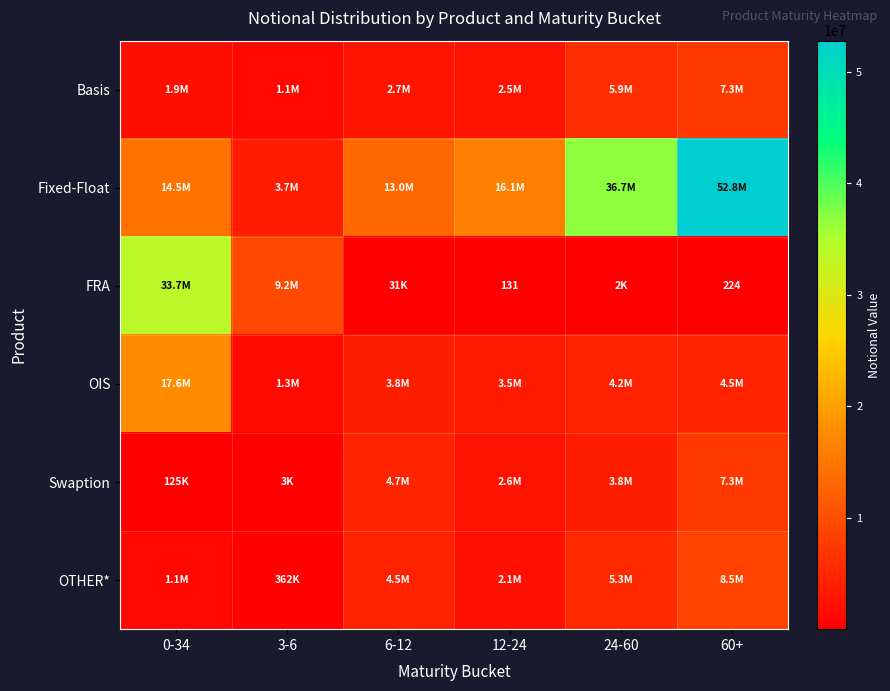

What is the total value across all series at 60+?

80289011